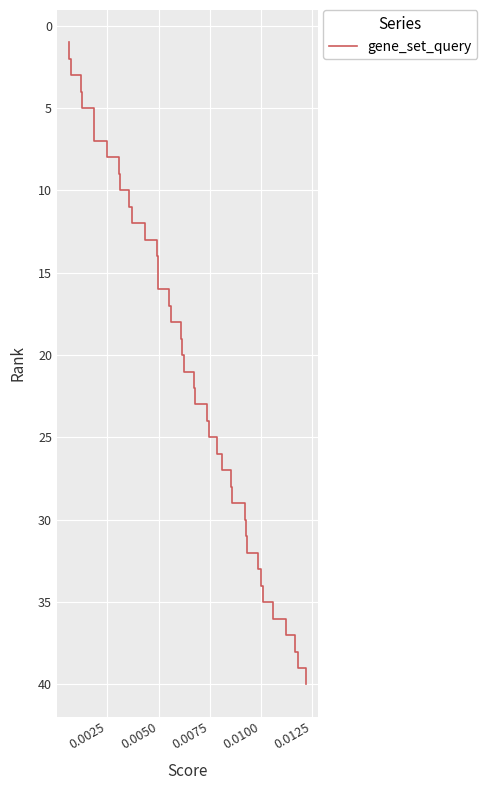

Is this an area chart (filled region under the line)?

No